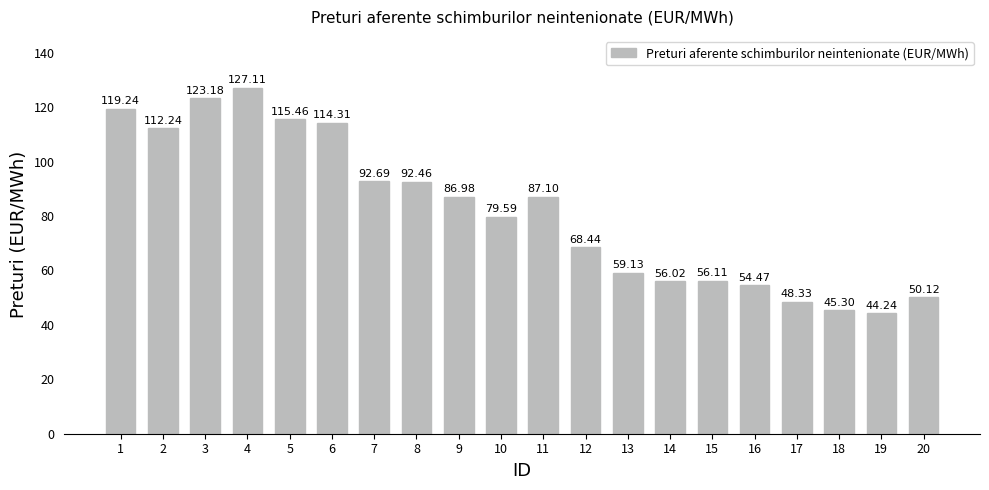

Reading left to right, list all the values displayed in this chart.

1=119.2	2=112.2	3=123.2	4=127.1	5=115.5	6=114.3	7=92.7	8=92.5	9=87.0	10=79.6	11=87.1	12=68.4	13=59.1	14=56.0	15=56.1	16=54.5	17=48.3	18=45.3	19=44.2	20=50.1